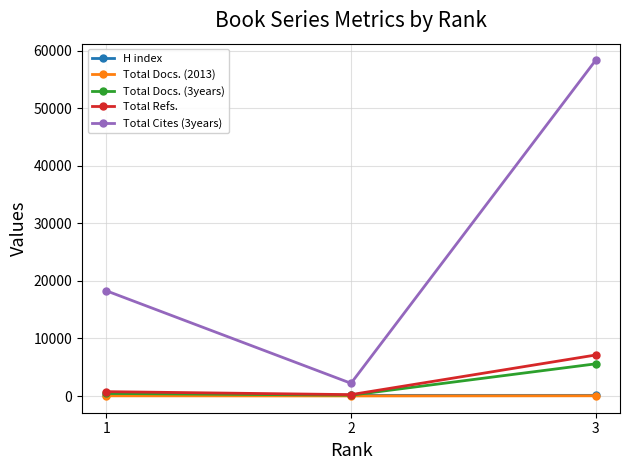

Which series has the largest total across all categories?

Total Cites (3years)